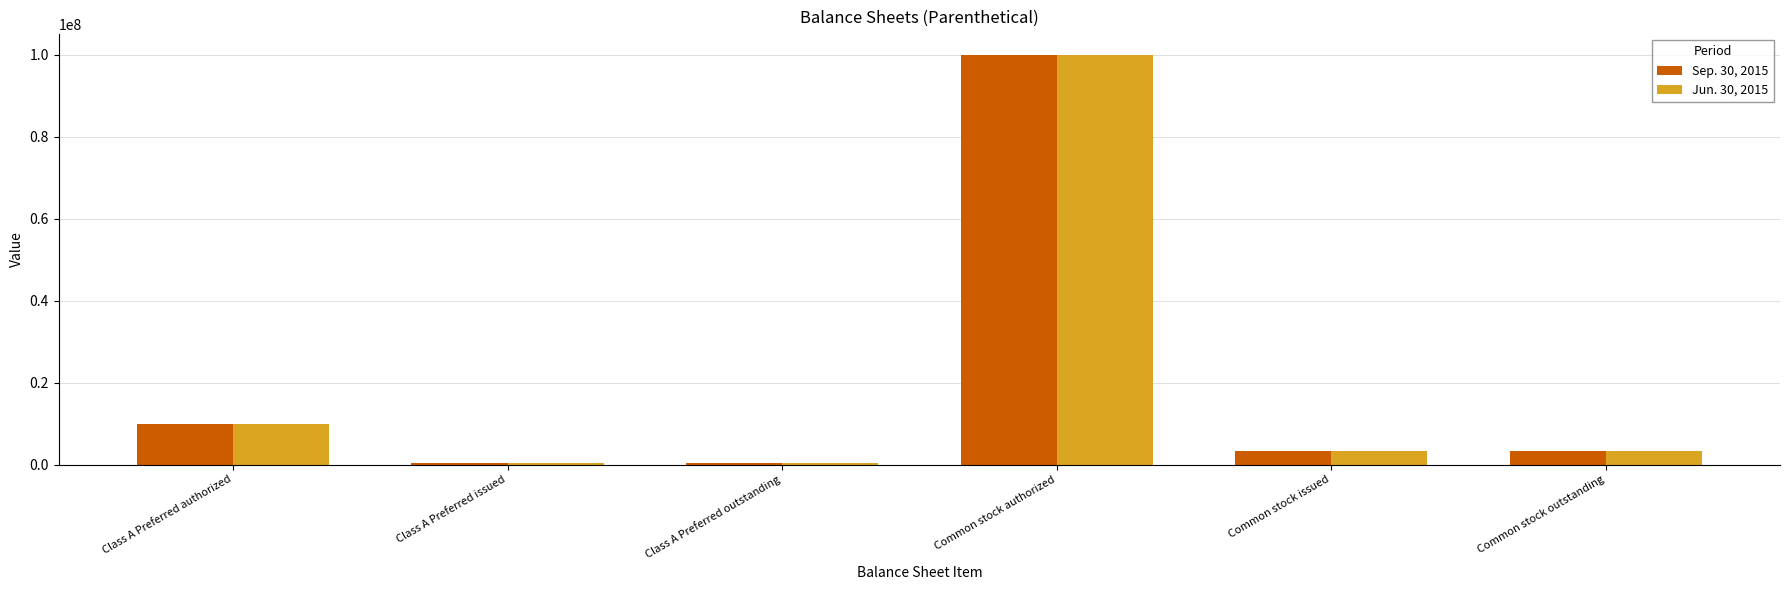

How many groups of bars are there?

6